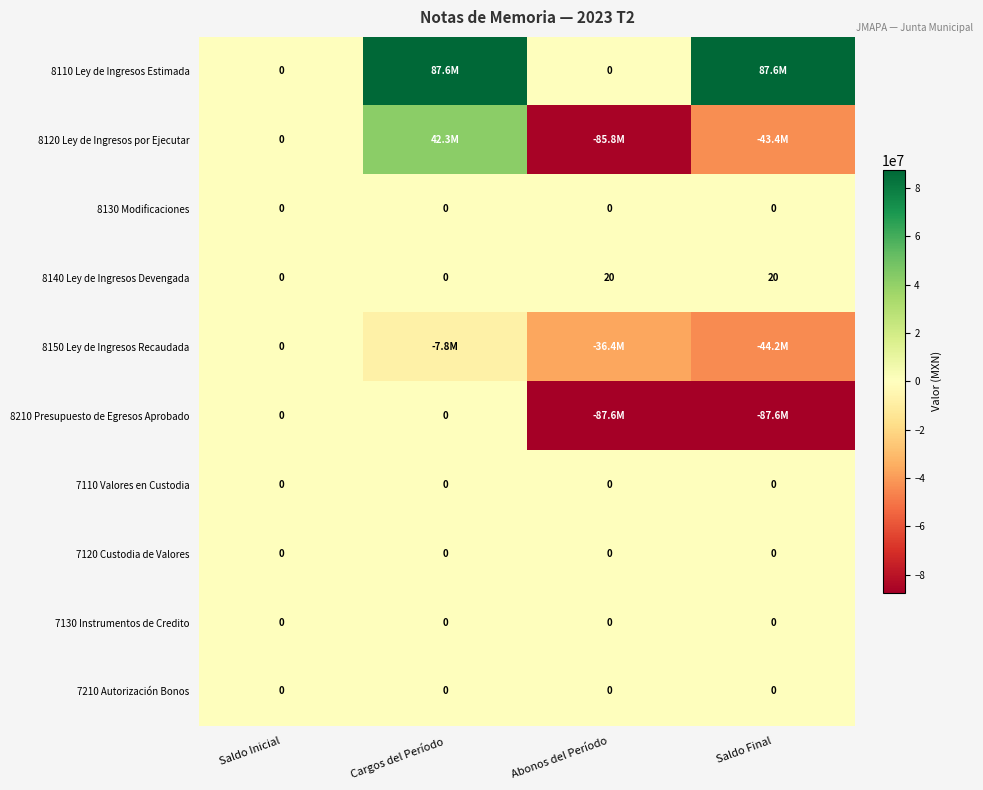

True or false: 8210 Presupuesto de Egresos Aprobado has a value of -87598792.0 at Abonos del Período.

True